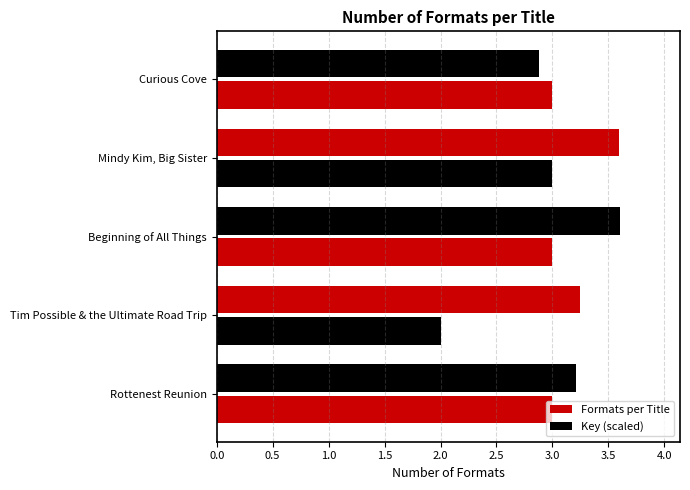

How many series are shown in this chart?

2